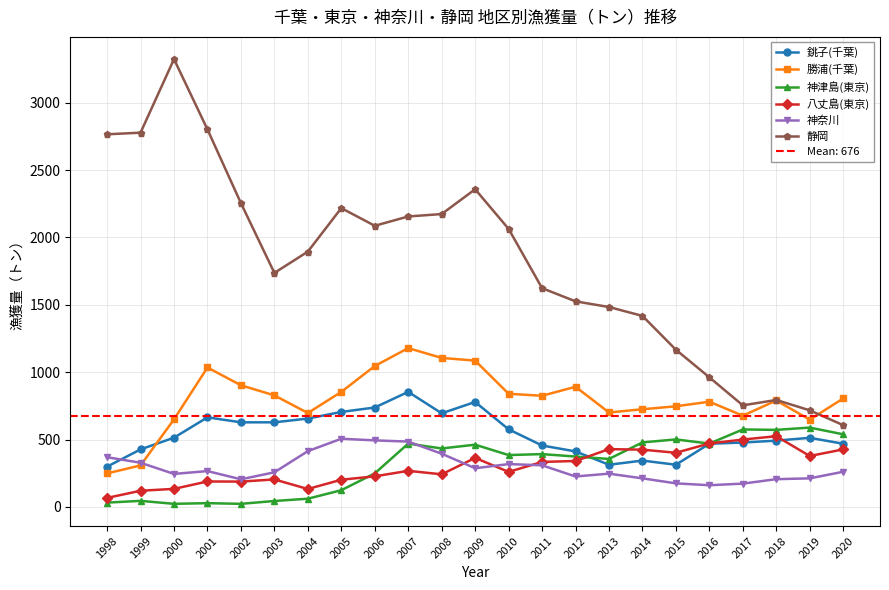

What is the spread (max minus min) of values at 2000?

3301